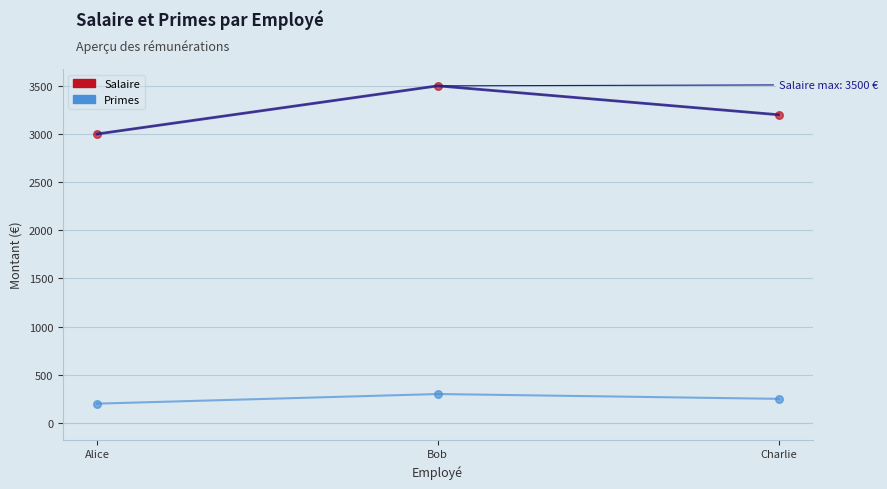

Which series contains the lowest Y value?

Primes